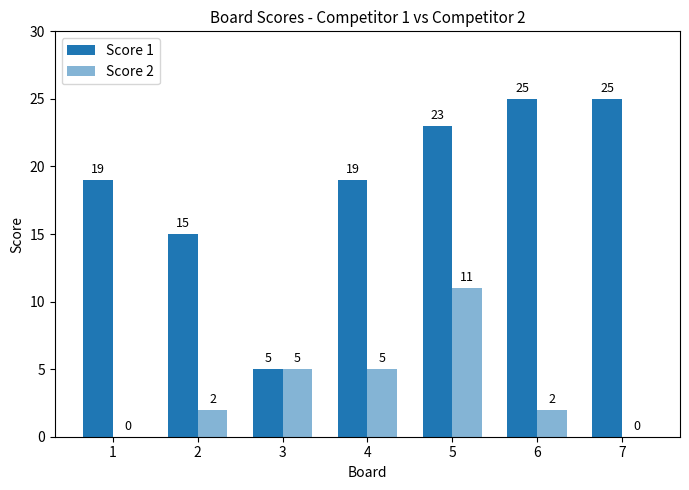

What is the sum of the Score 2 values at 6 and 5?

13